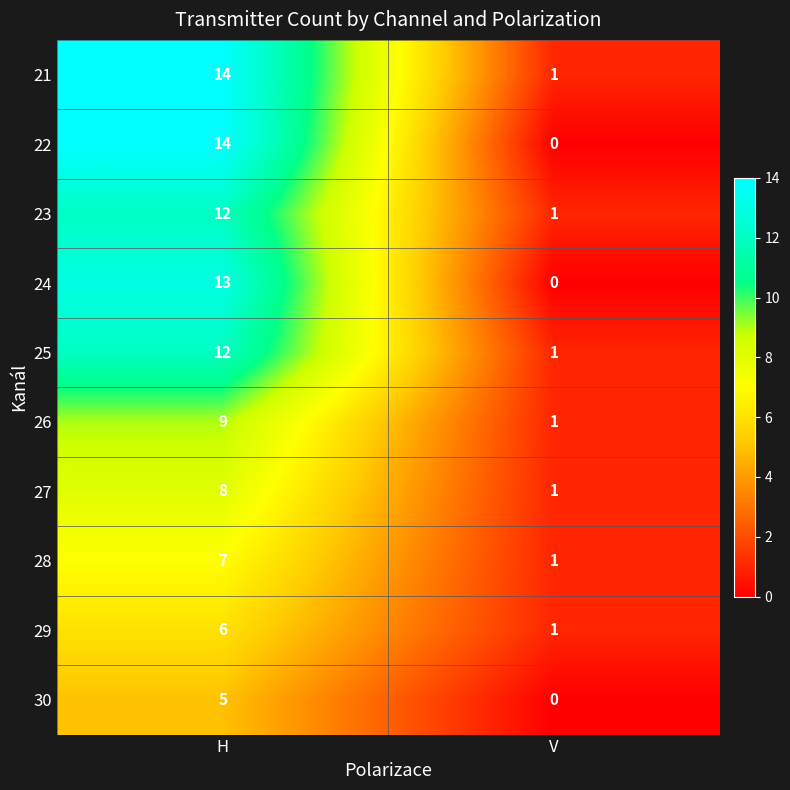

The value of 29 at H is 4. True or false?

False